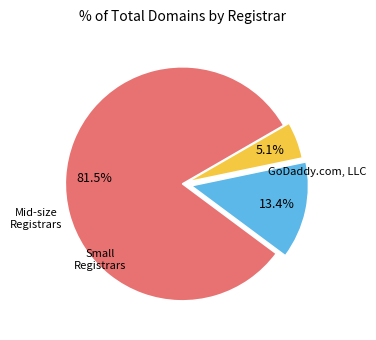

Is there any slice that represents more than half of the pie?

Yes